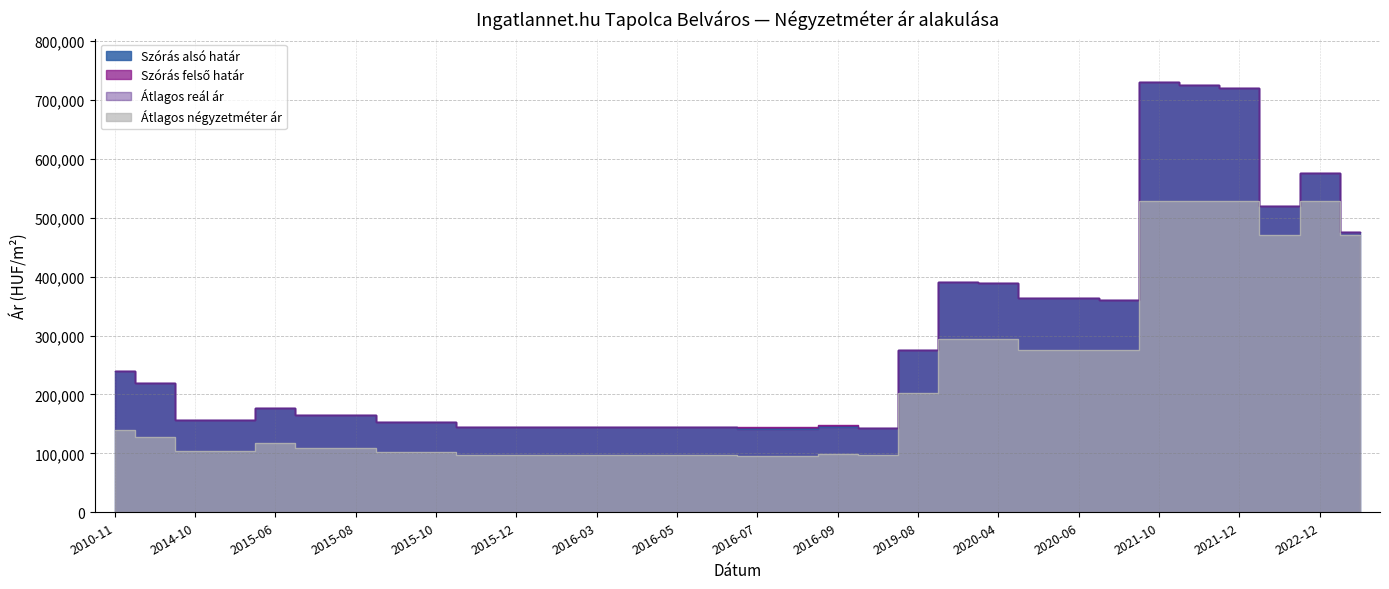

True or false: Átlagos reál ár and Szórás alsó határ cross at least once.

False